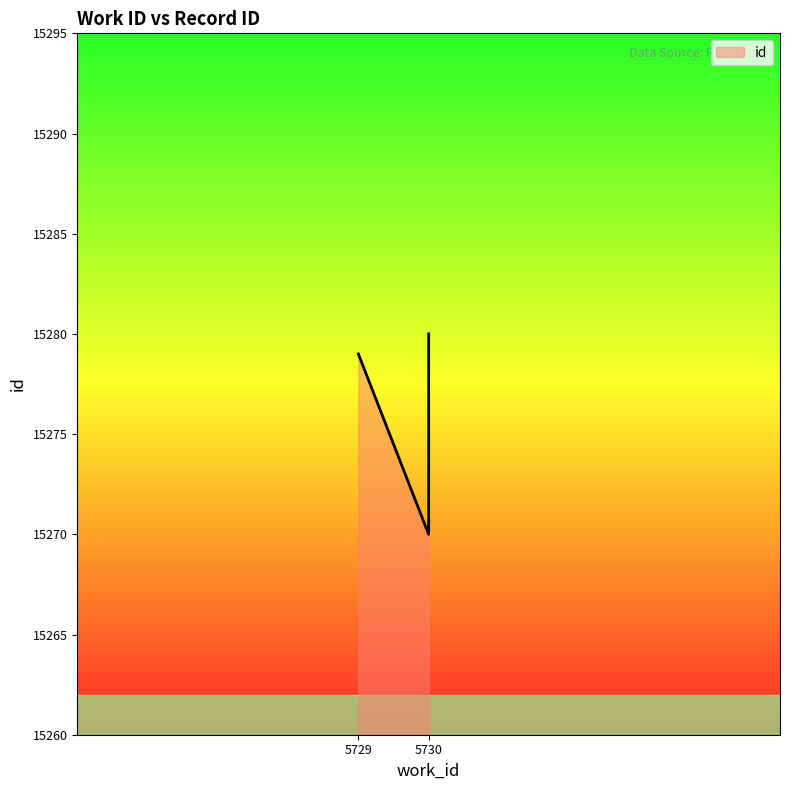

Count the number of data series in this chart.

1